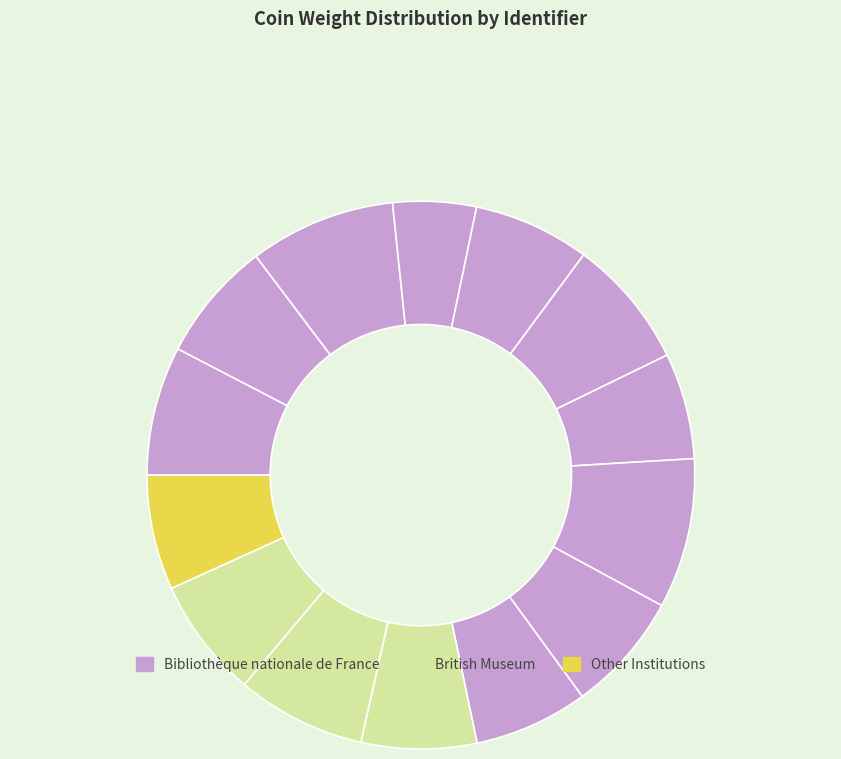

How many slices are in this pie chart?

14